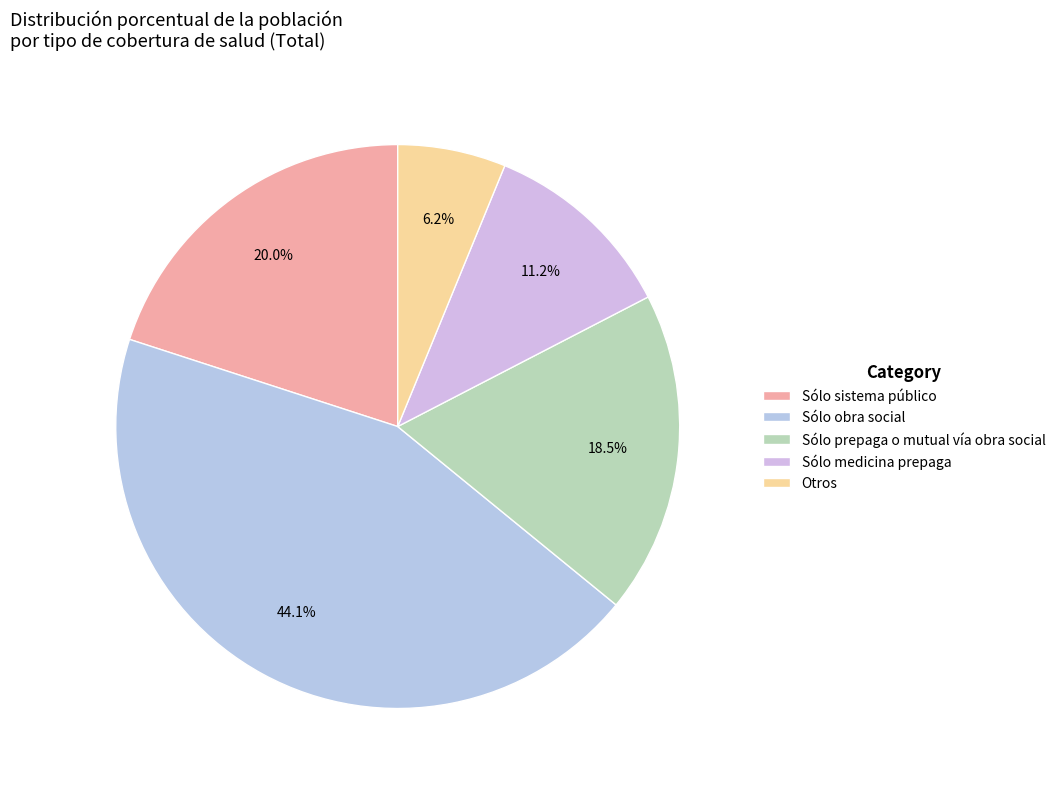

Count the number of slices in the pie.

5